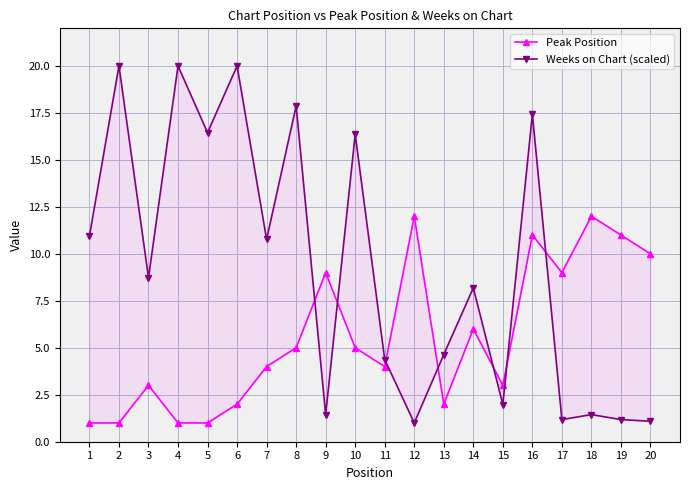

True or false: Weeks on Chart (scaled) and Peak Position intersect in this chart.

True